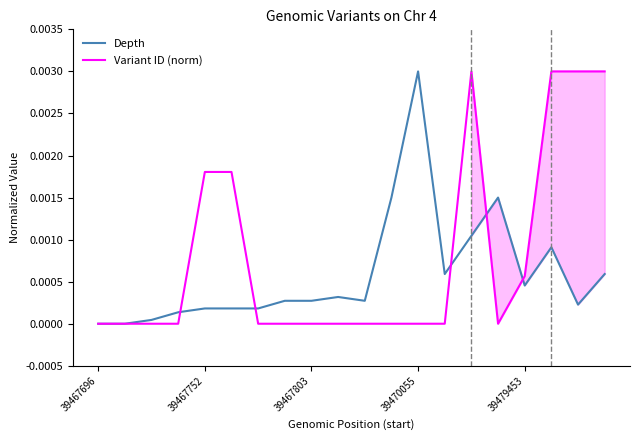

True or false: Depth and Variant ID (norm) intersect in this chart.

True